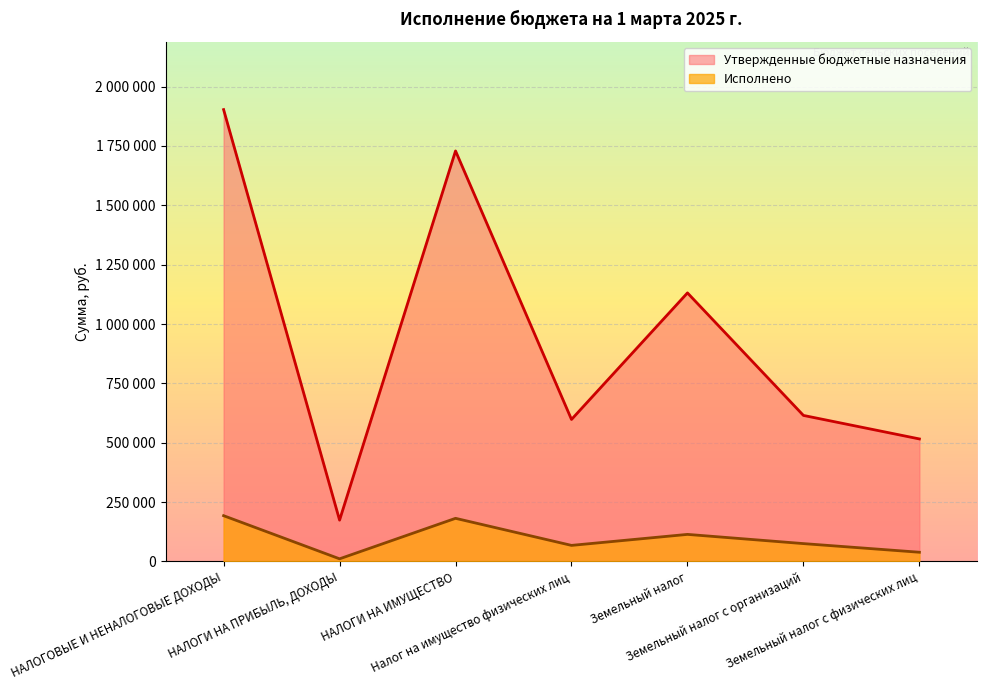

Where is the first local maximum for Исполнено?

НАЛОГИ НА ИМУЩЕСТВО